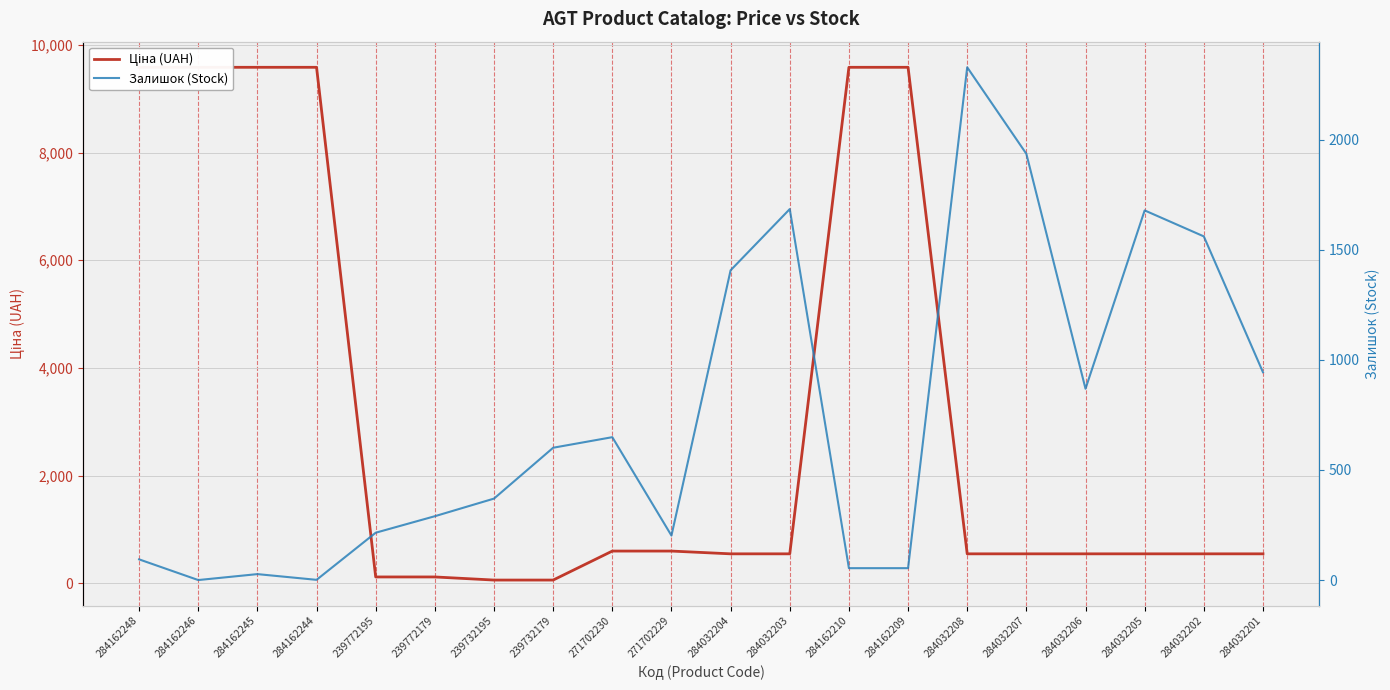

Reading right to left, what are all the values shown in this chart?

Ціна (UAH): 284032201=545.0	284032202=545.0	284032205=545.0	284032206=545.0	284032207=545.0	284032208=545.0	284162209=9585.4	284162210=9585.4	284032203=545.0	284032204=545.0	271702229=596.5	271702230=596.5	239732179=57.7	239732195=57.7	239772179=115.4	239772195=115.4	284162244=9585.4	284162245=9585.4	284162246=9585.4	284162248=9585.4
Залишок (Stock): 284032201=944.0	284032202=1561.0	284032205=1679.0	284032206=869.0	284032207=1936.0	284032208=2329.0	284162209=54.0	284162210=54.0	284032203=1685.0	284032204=1407.0	271702229=202.0	271702230=649.0	239732179=601.0	239732195=370.0	239772179=290.0	239772195=215.0	284162244=1.0	284162245=27.0	284162246=0.0	284162248=94.0